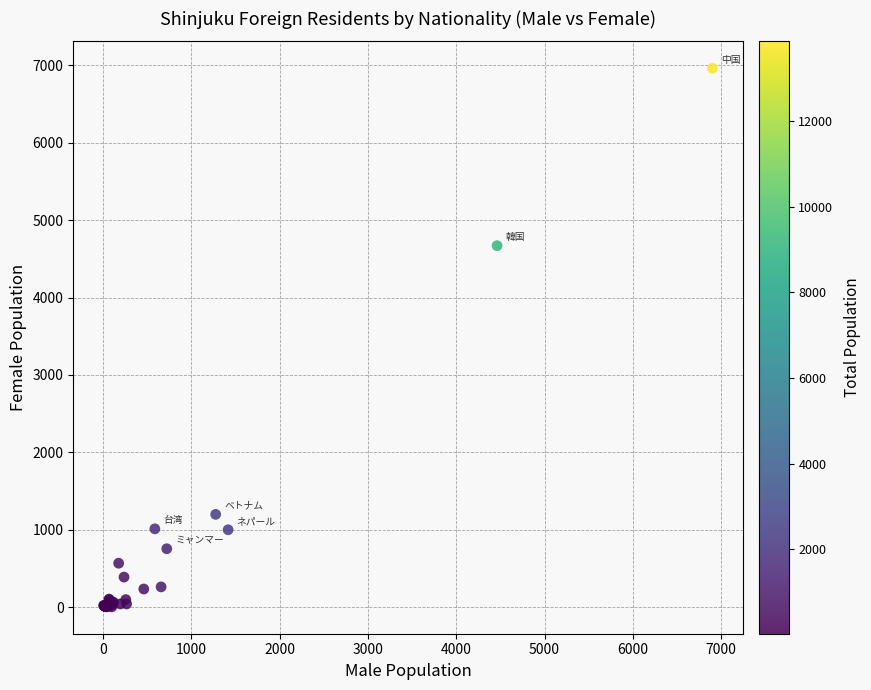

What Y value in the scatter plot is closest to 3483?

4670